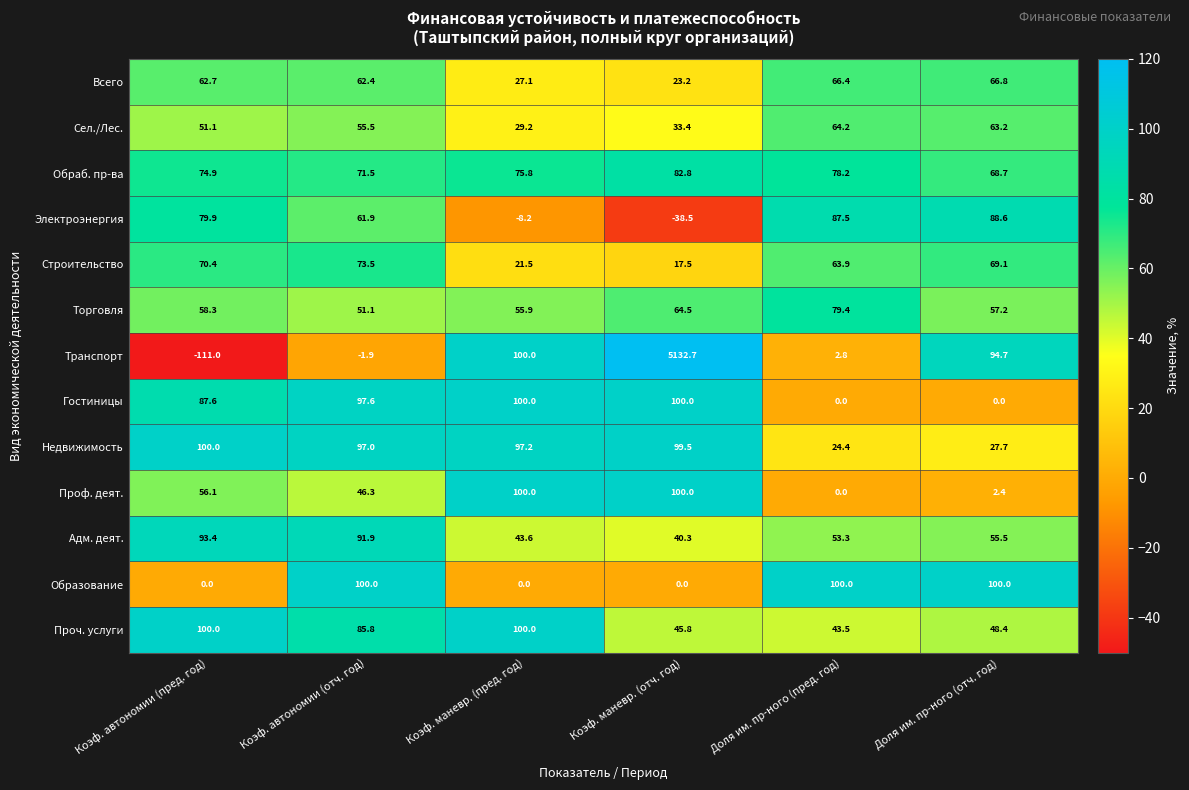

How many categories are shown in the chart?

6